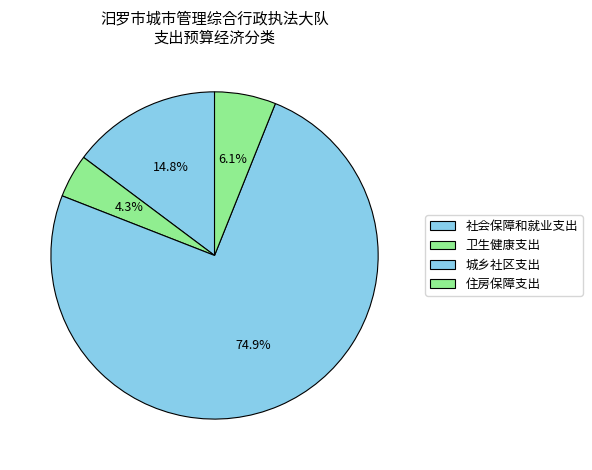

What is the largest slice in the pie chart?

城乡社区支出